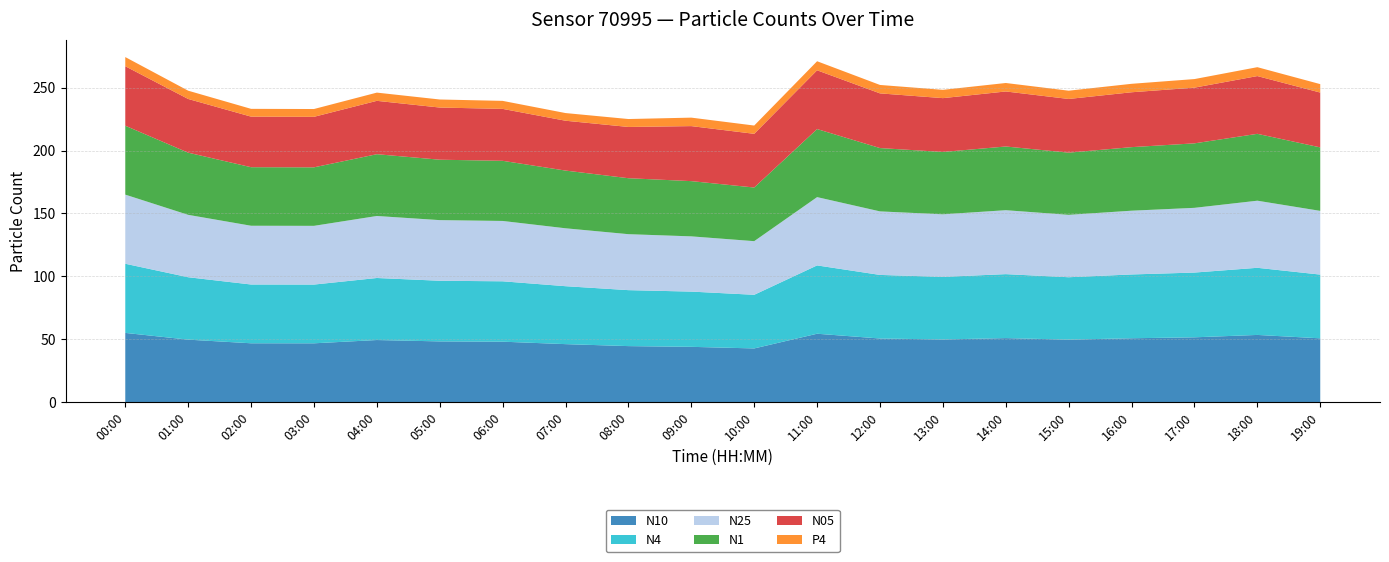

Reading right to left, what are all the values shown in this chart?

N10: 19:00=50.7	18:00=53.4	17:00=51.5	16:00=50.8	15:00=49.6	14:00=50.9	13:00=49.8	12:00=50.6	11:00=54.4	10:00=42.7	09:00=43.9	08:00=44.5	07:00=46.1	06:00=48.0	05:00=48.2	04:00=49.3	03:00=46.7	02:00=46.8	01:00=49.6	00:00=55.0
N4: 19:00=50.7	18:00=53.4	17:00=51.5	16:00=50.7	15:00=49.6	14:00=50.9	13:00=49.8	12:00=50.6	11:00=54.3	10:00=42.7	09:00=43.9	08:00=44.5	07:00=46.1	06:00=48.0	05:00=48.2	04:00=49.3	03:00=46.7	02:00=46.8	01:00=49.6	00:00=55.0
N25: 19:00=50.7	18:00=53.4	17:00=51.5	16:00=50.7	15:00=49.6	14:00=50.9	13:00=49.8	12:00=50.5	11:00=54.3	10:00=42.7	09:00=43.9	08:00=44.5	07:00=46.1	06:00=48.0	05:00=48.2	04:00=49.3	03:00=46.7	02:00=46.7	01:00=49.6	00:00=55.0
N1: 19:00=50.5	18:00=53.2	17:00=51.3	16:00=50.5	15:00=49.5	14:00=50.7	13:00=49.6	12:00=50.4	11:00=54.1	10:00=42.7	09:00=43.9	08:00=44.5	07:00=45.9	06:00=47.8	05:00=48.0	04:00=49.1	03:00=46.5	02:00=46.6	01:00=49.5	00:00=54.8
N05: 19:00=43.6	18:00=45.9	17:00=44.3	16:00=43.6	15:00=42.7	14:00=43.8	13:00=42.8	12:00=43.5	11:00=46.7	10:00=42.7	09:00=43.8	08:00=40.8	07:00=39.6	06:00=41.3	05:00=41.5	04:00=42.4	03:00=40.2	02:00=40.2	01:00=42.7	00:00=47.3
P4: 19:00=6.7	18:00=7.1	17:00=6.8	16:00=6.7	15:00=6.6	14:00=6.7	13:00=6.6	12:00=6.7	11:00=7.2	10:00=6.6	09:00=6.7	08:00=6.3	07:00=6.1	06:00=6.4	05:00=6.4	04:00=6.5	03:00=6.2	02:00=6.2	01:00=6.6	00:00=7.3